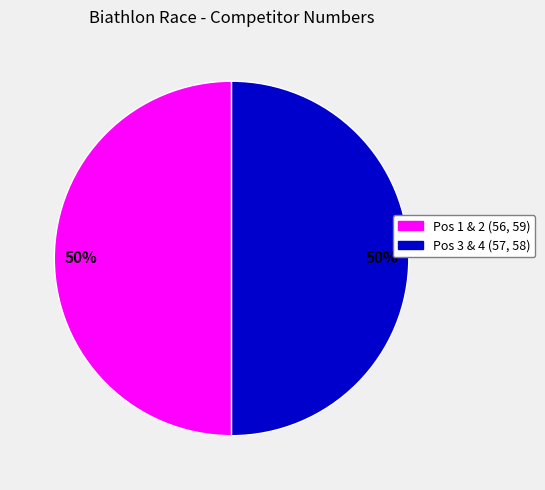

To the nearest percent, what is the average slice percentage?

50%